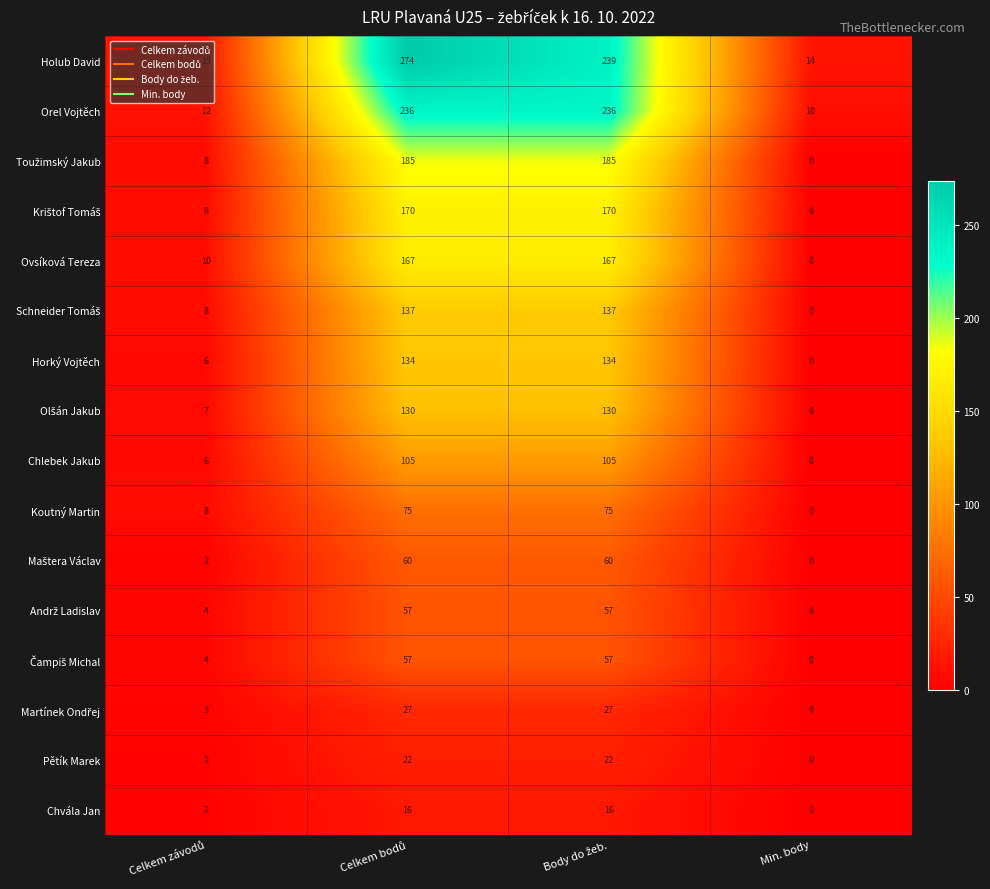

What is the difference between the maximum and minimum values in the Koutný Martin series?

75